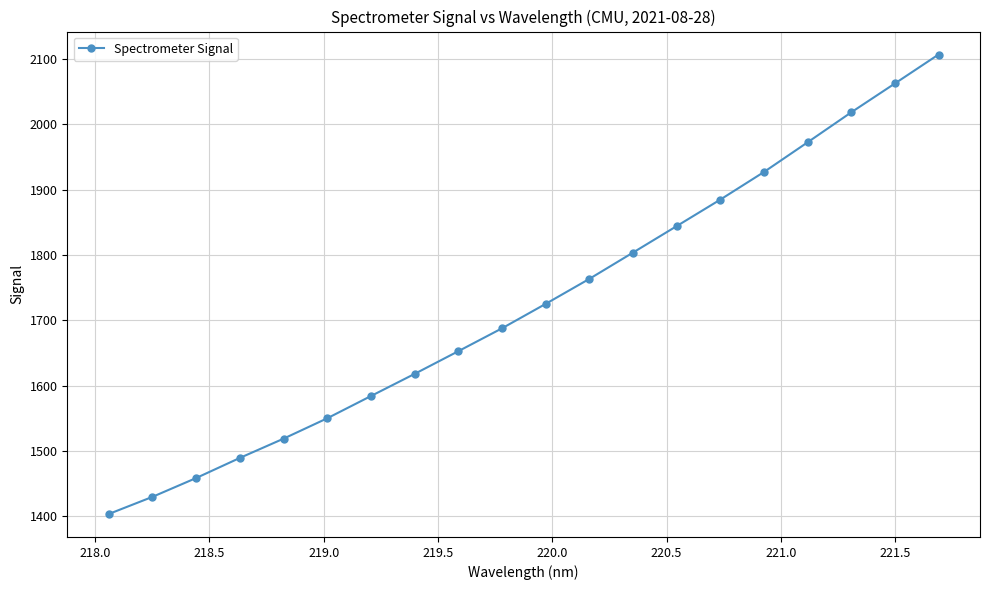

How many lines are shown in the chart?

1